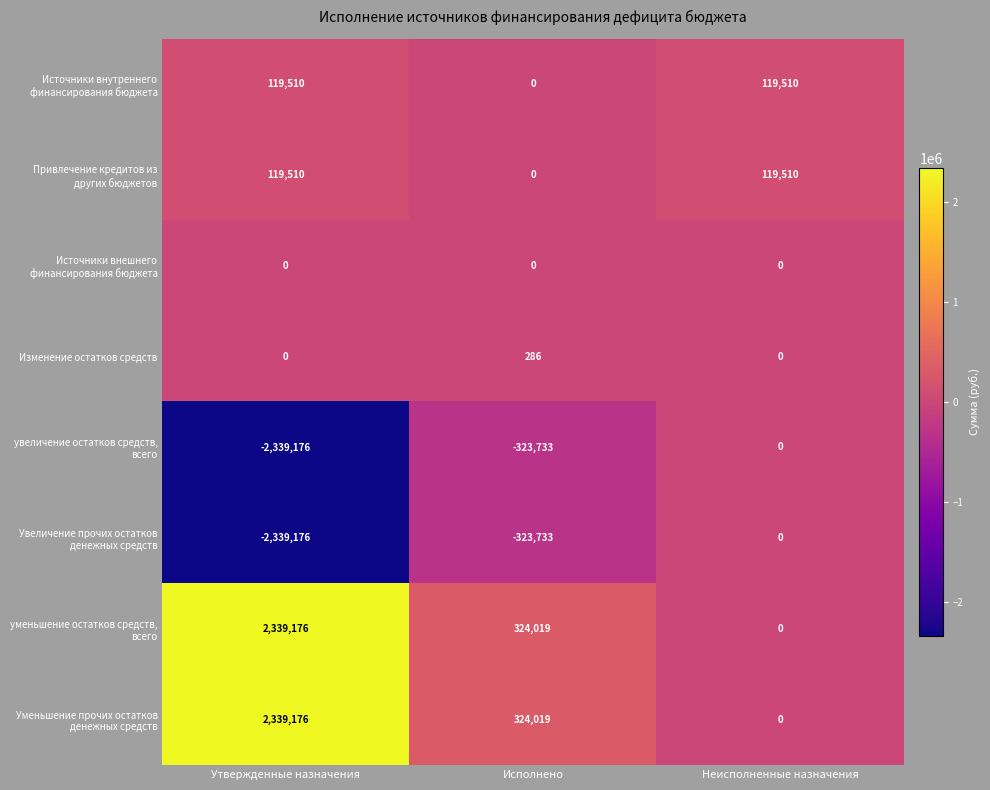

What is the difference between the highest and lowest values at Исполнено?

647752